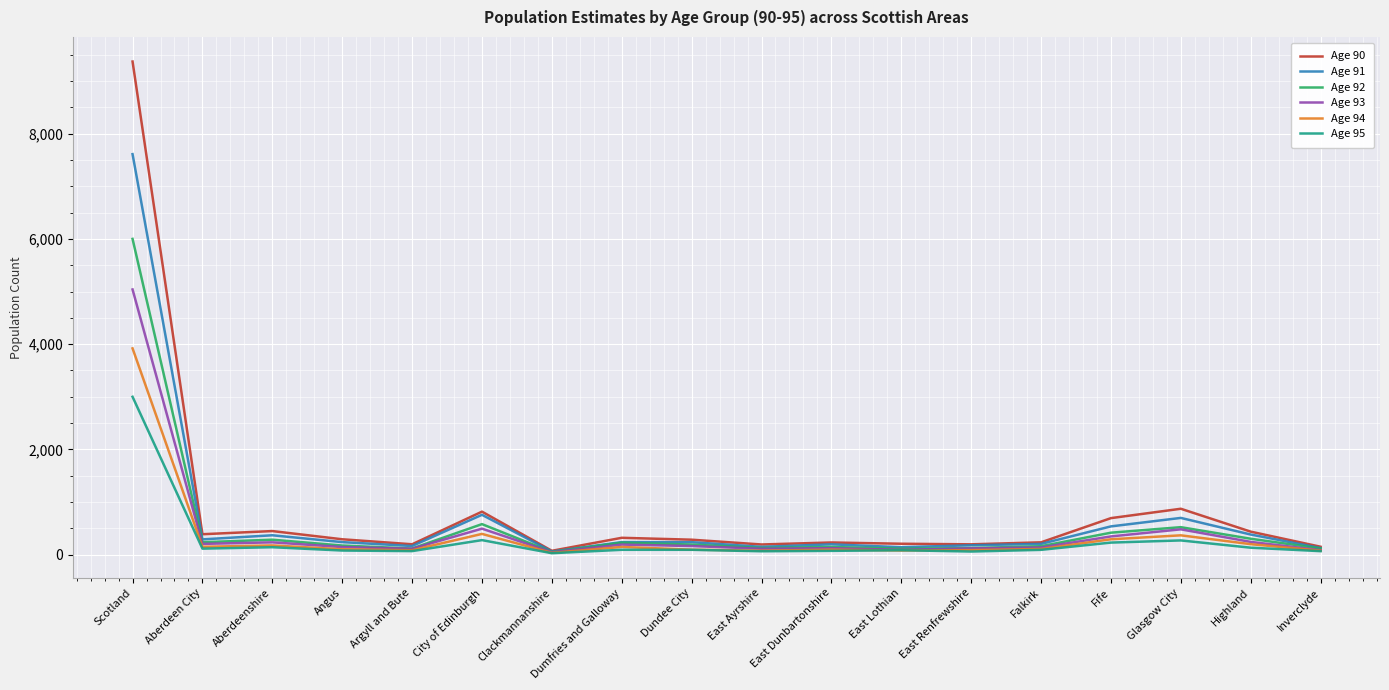

At which category does the chart reach its peak across all series?

Scotland